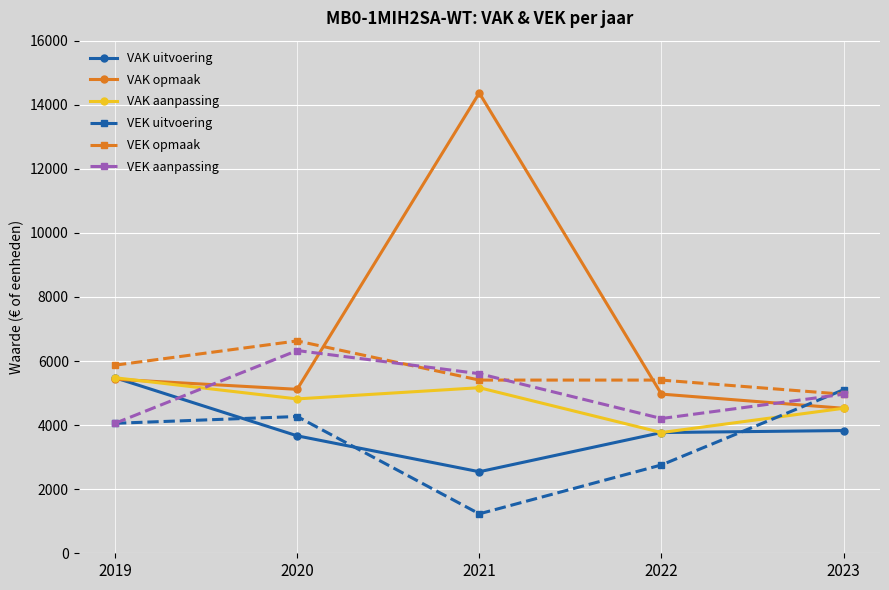

Which series has the widest spread of values?

VAK opmaak